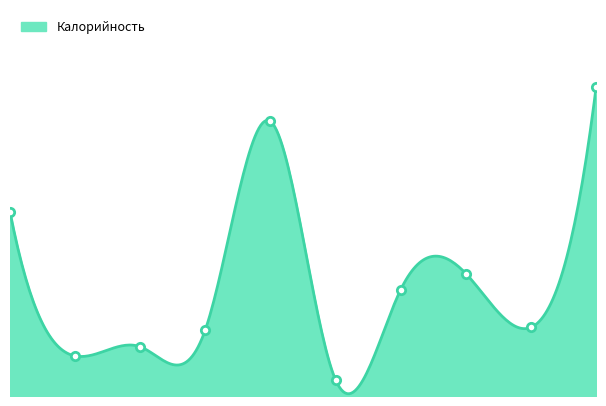

What is the smallest value displayed?

14